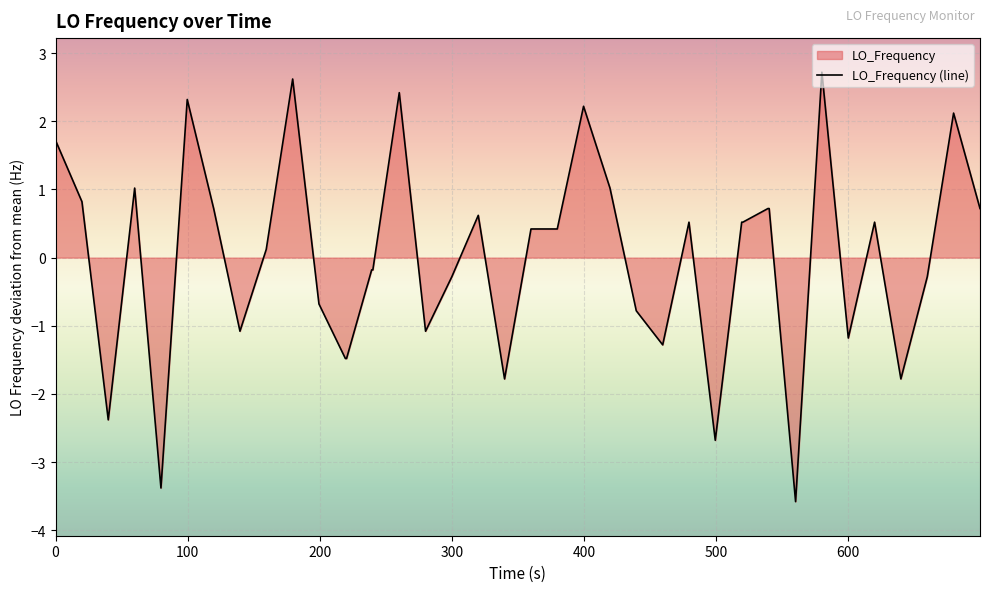

What is the smallest value displayed?

-3.6